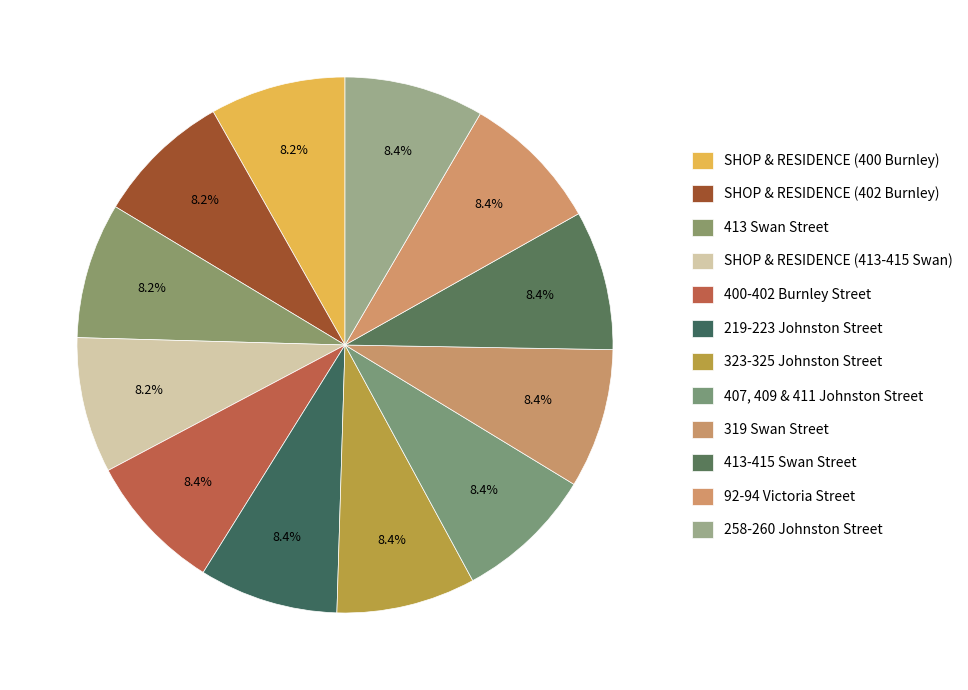

To the nearest percent, what is the combined percentage of 92-94 Victoria Street and 219-223 Johnston Street?

17%